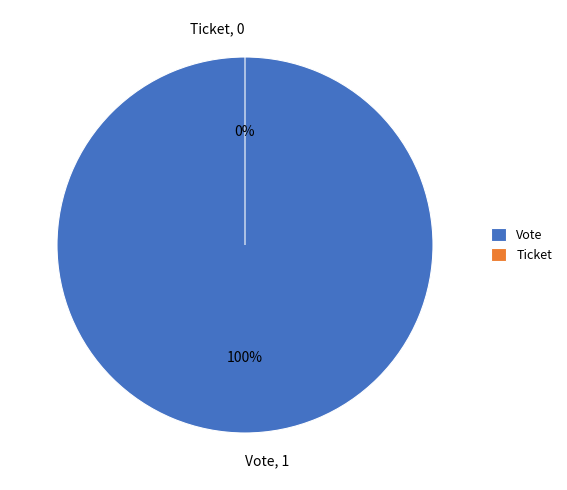

What percentage is the Vote slice, to the nearest percent?

100%